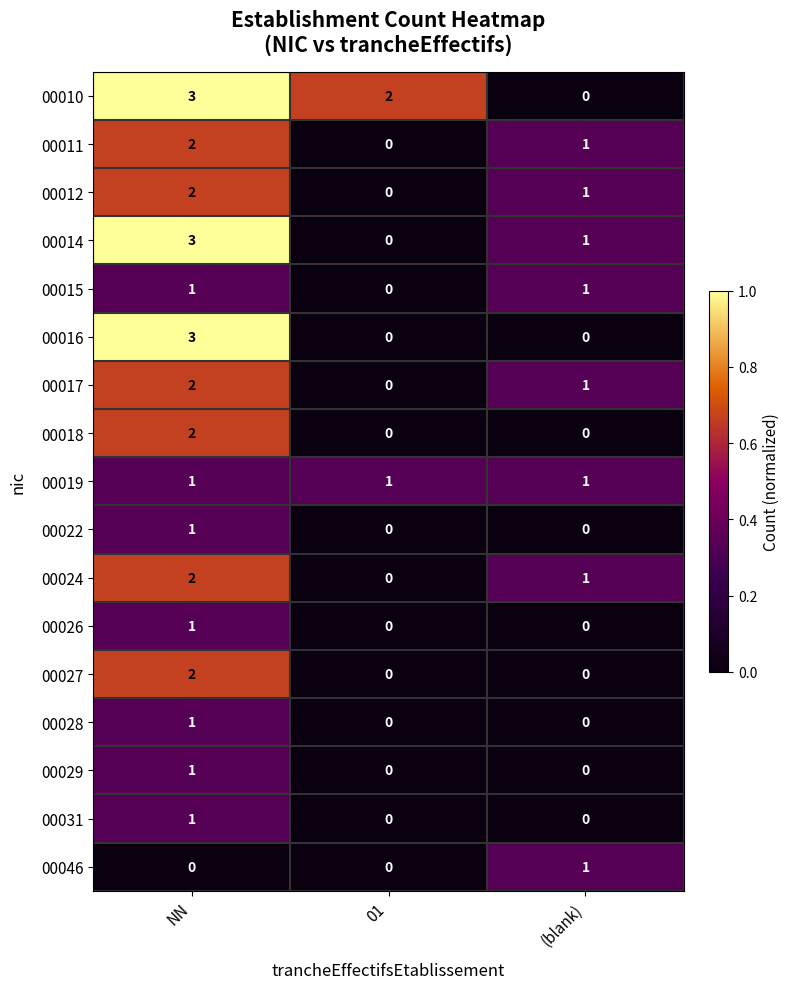

Which series has the largest total across all categories?

00010